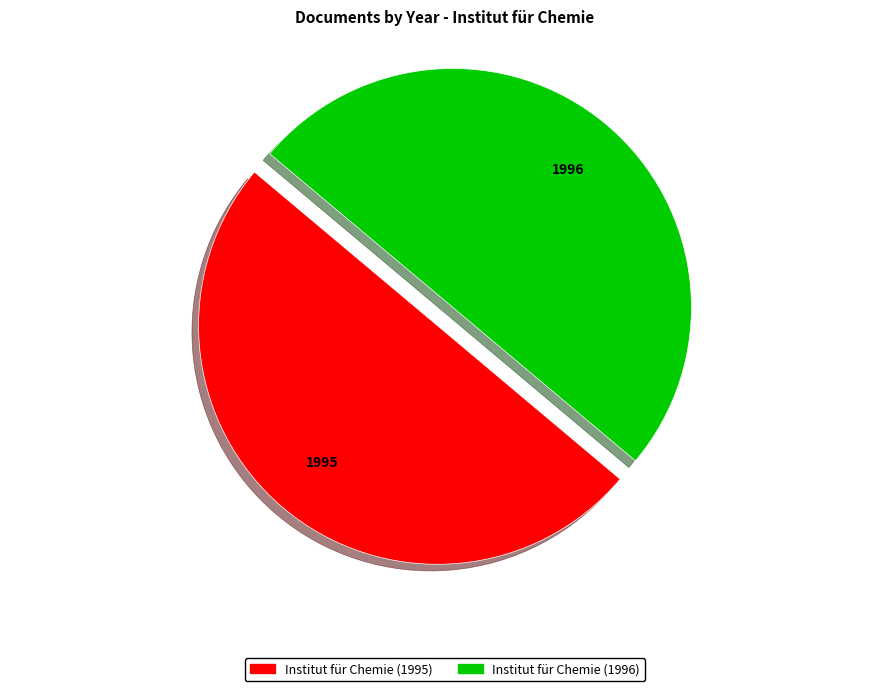

The Institut für Chemie (1995) slice represents 60% of the pie. True or false?

False